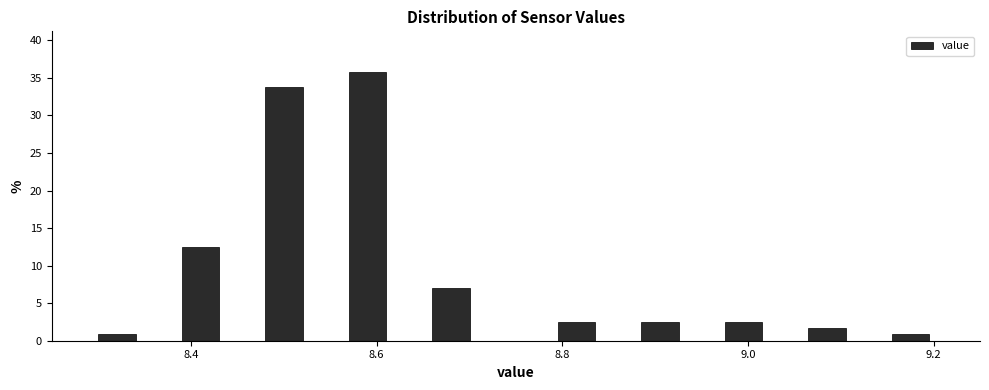

Around what value on the x-axis is the tallest bar? Give the approximate position of its centre, as read against the axis.

8.60